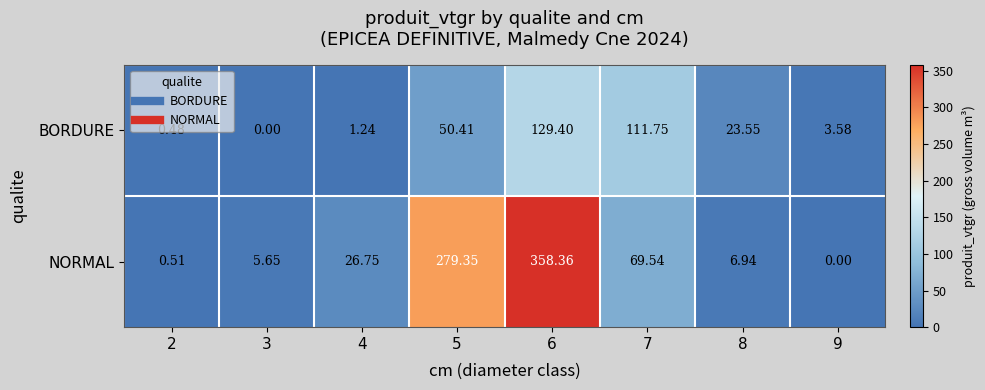

What is the difference between the highest and lowest values at 8?

16.6